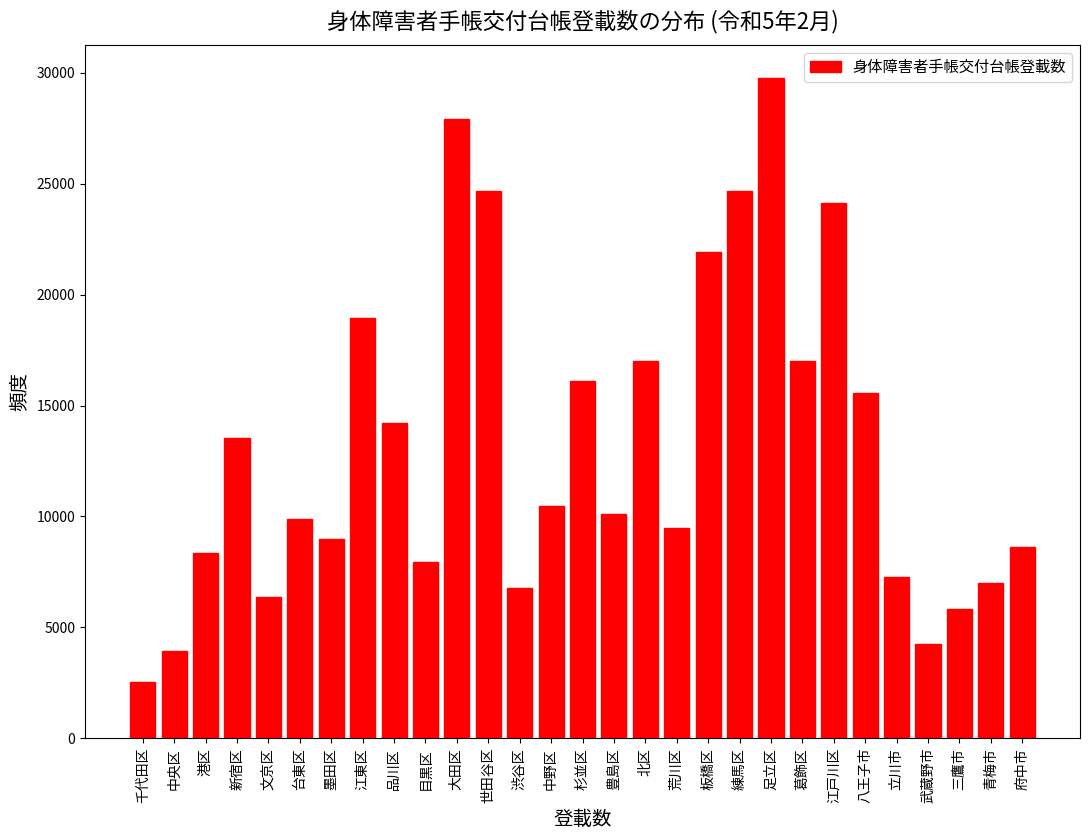

What is the sum of all values?

383364